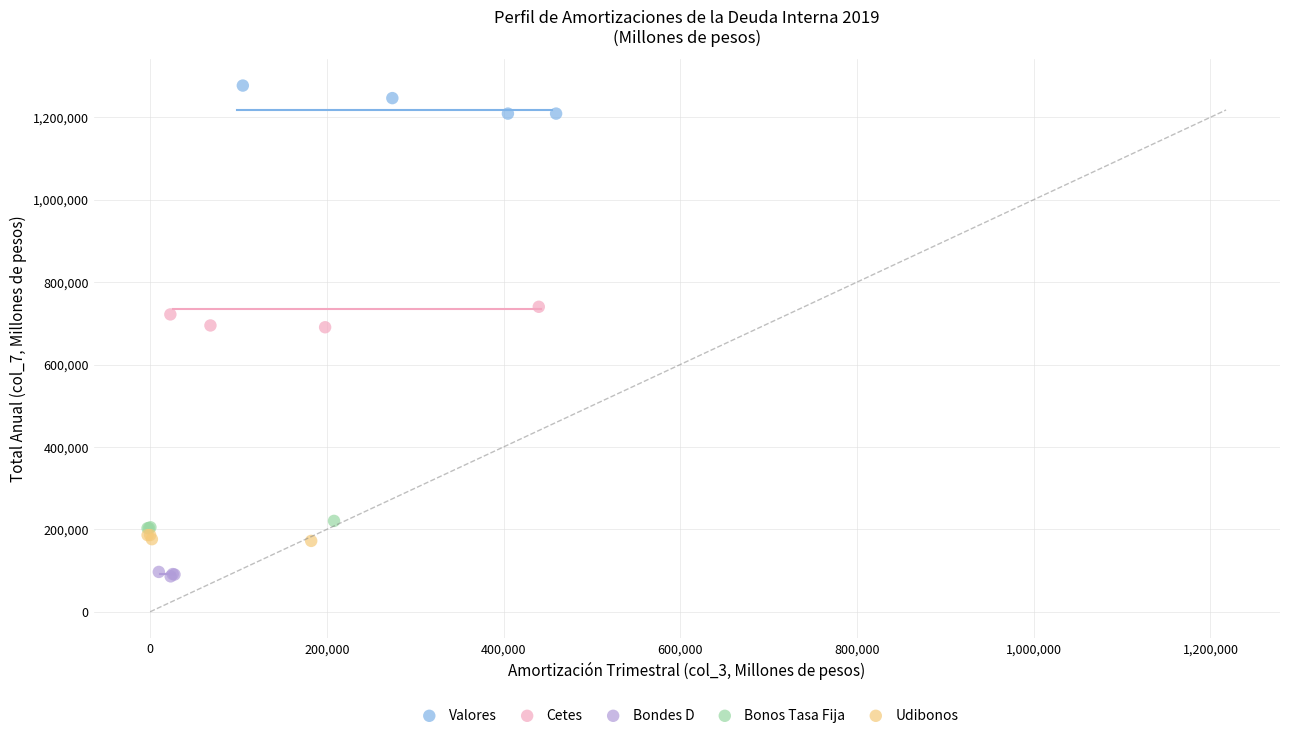

Which series reaches the minimum Y coordinate?

Bondes D